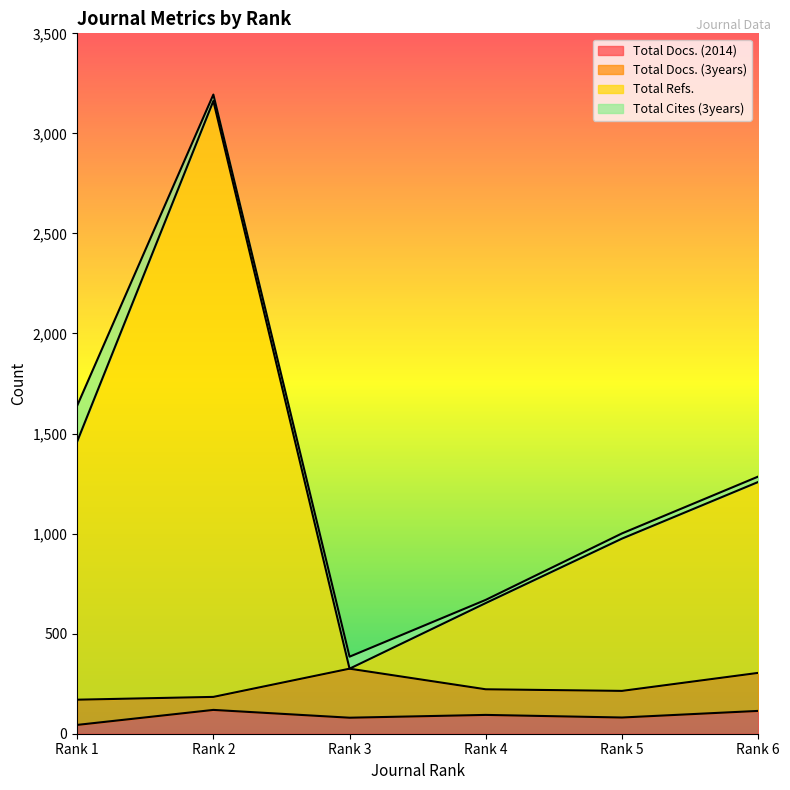

Where is Total Refs. nearest to the value 1743?

Rank 1